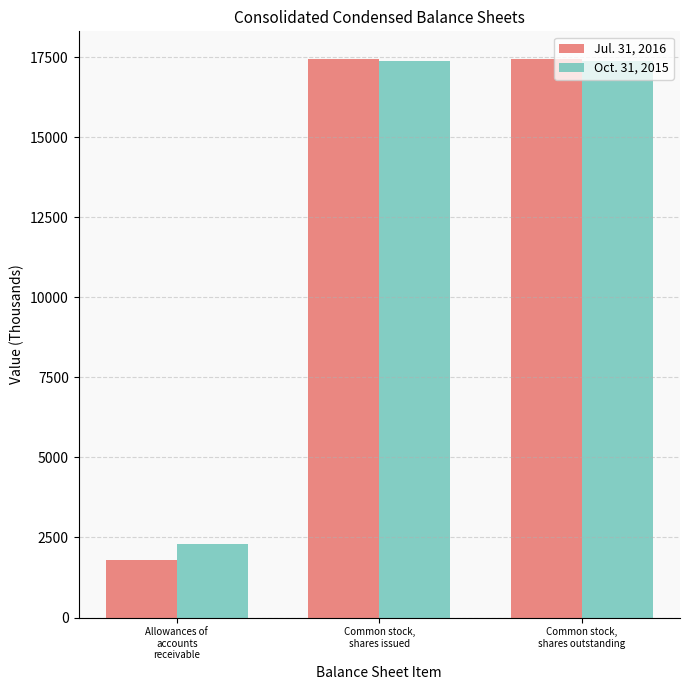

How many bars are there in each group?

2